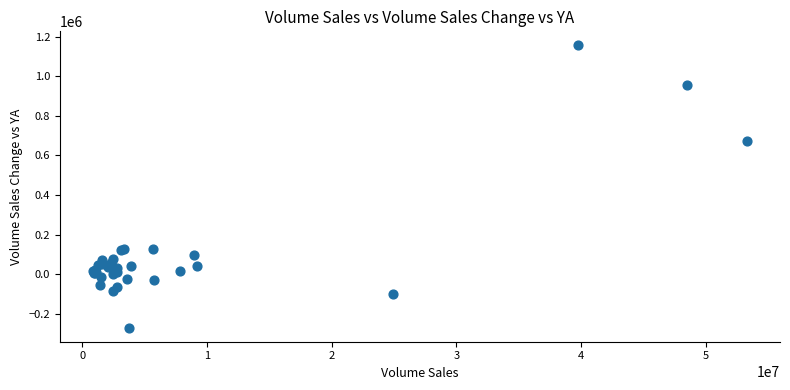

What Y value in the scatter plot is closest to 443007?

674724.4